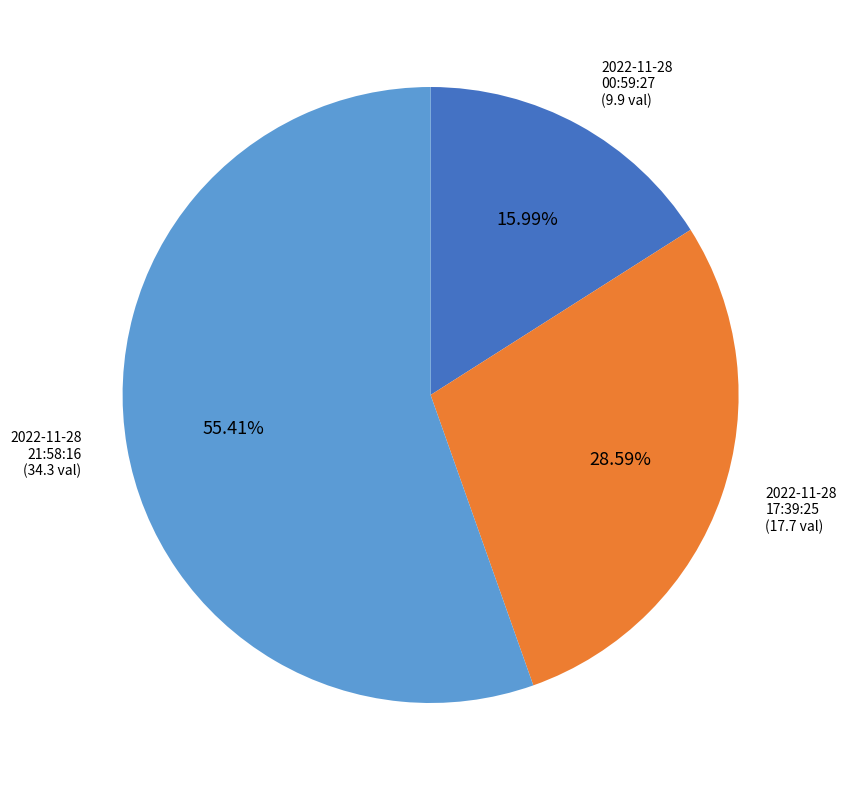

Does any single category account for the majority?

Yes